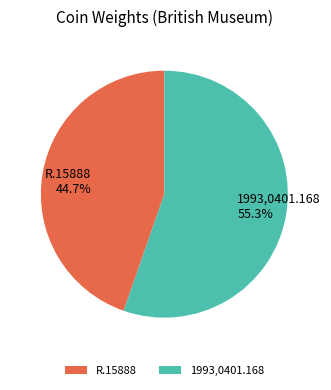

Is there any slice that represents more than half of the pie?

Yes